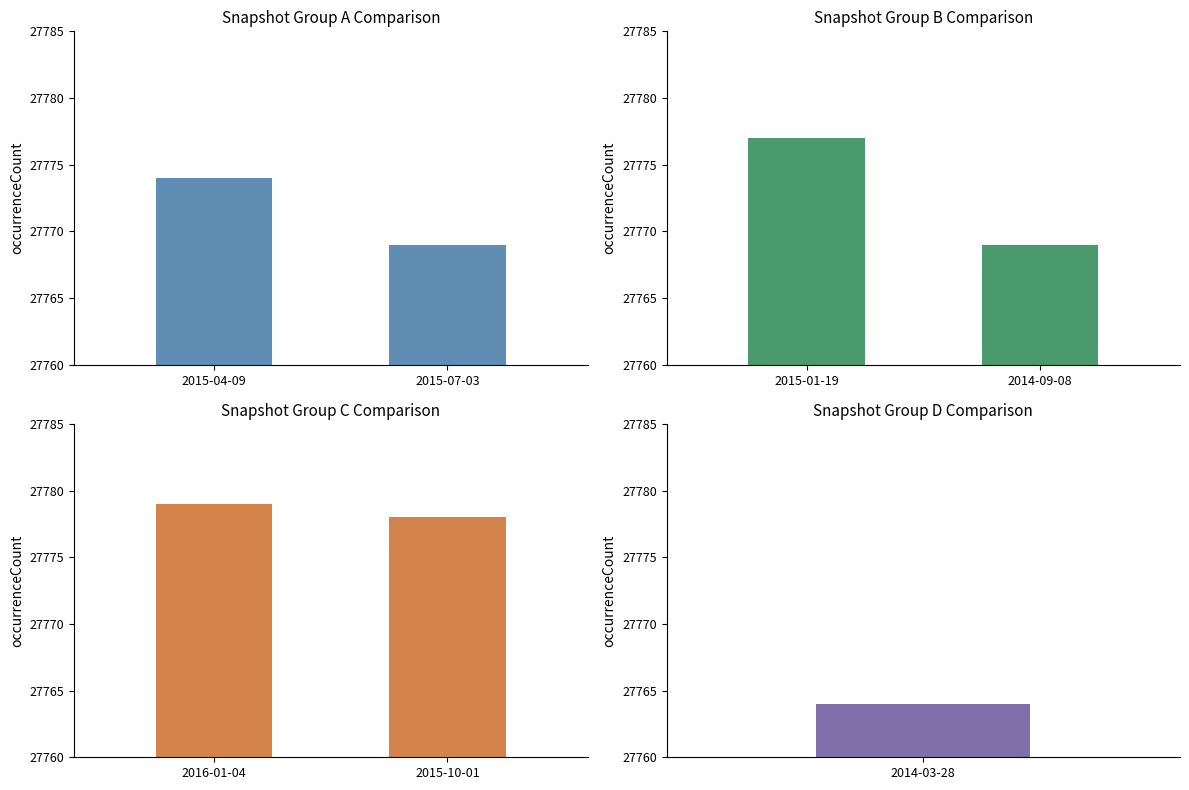

List the labels in order of value, largest first.

2016-01-04, 2015-10-01